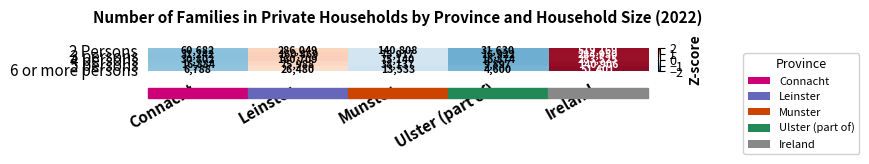

List the series in order of their peak value, lowest first.

6 or more persons, 5 persons, 4 persons, 3 persons, 2 Persons